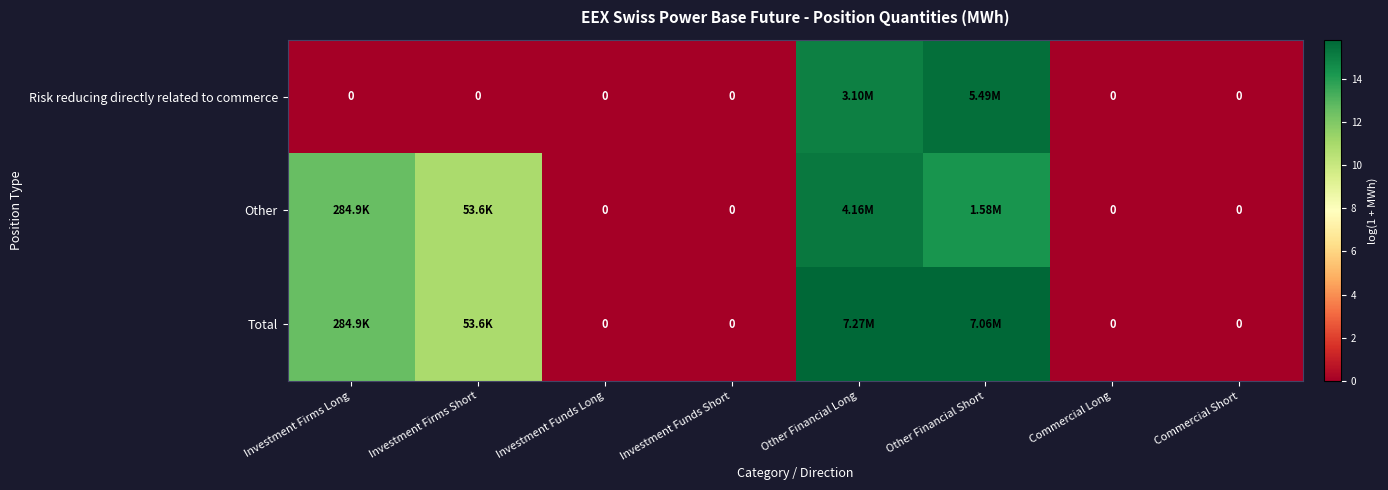

Which series has the widest spread of values?

Total